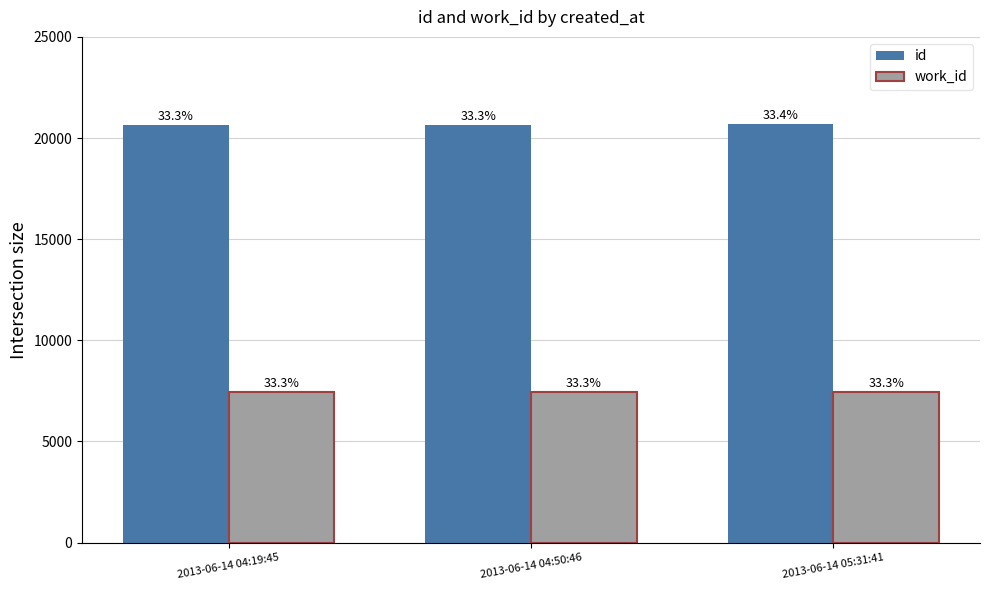

At which category does the chart reach its peak across all series?

2013-06-14 05:31:41